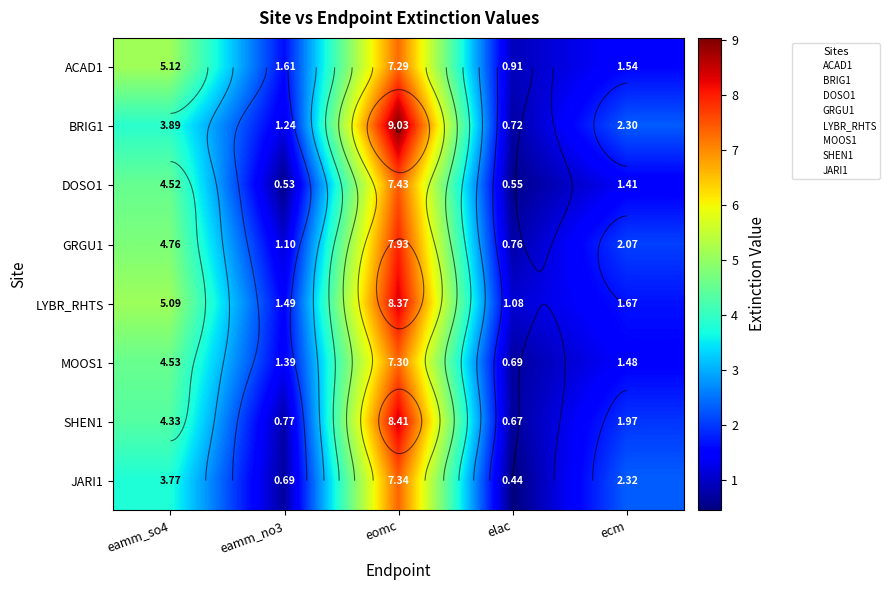

Which series changed the most between eamm_so4 and ecm?

ACAD1